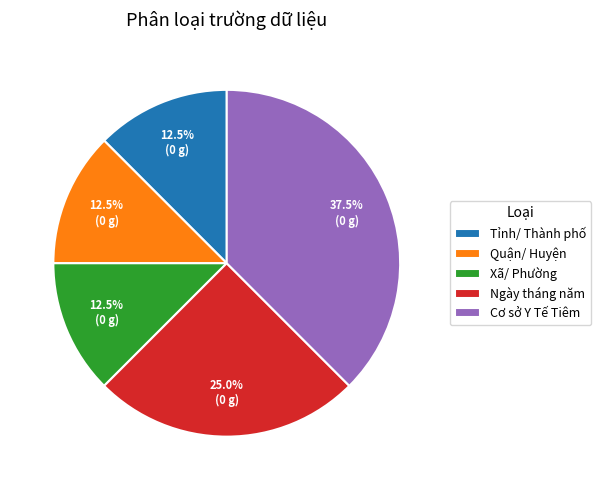

How many segments does this pie chart have?

5